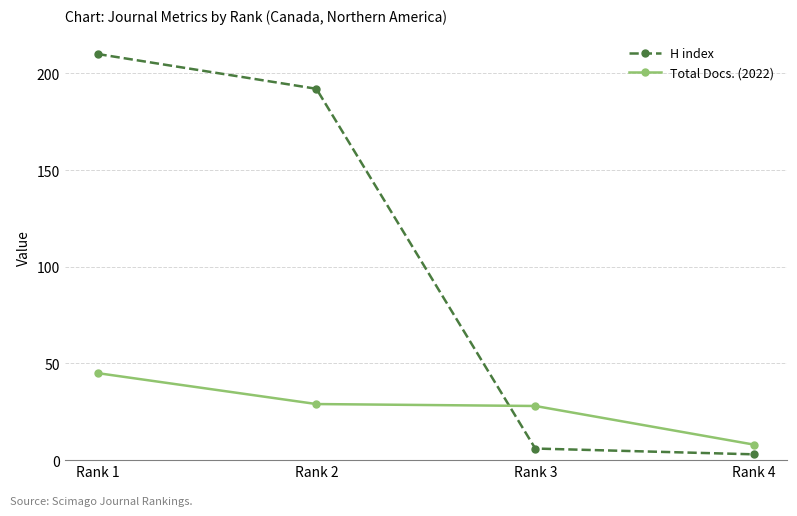

Which series has the widest spread of values?

H index